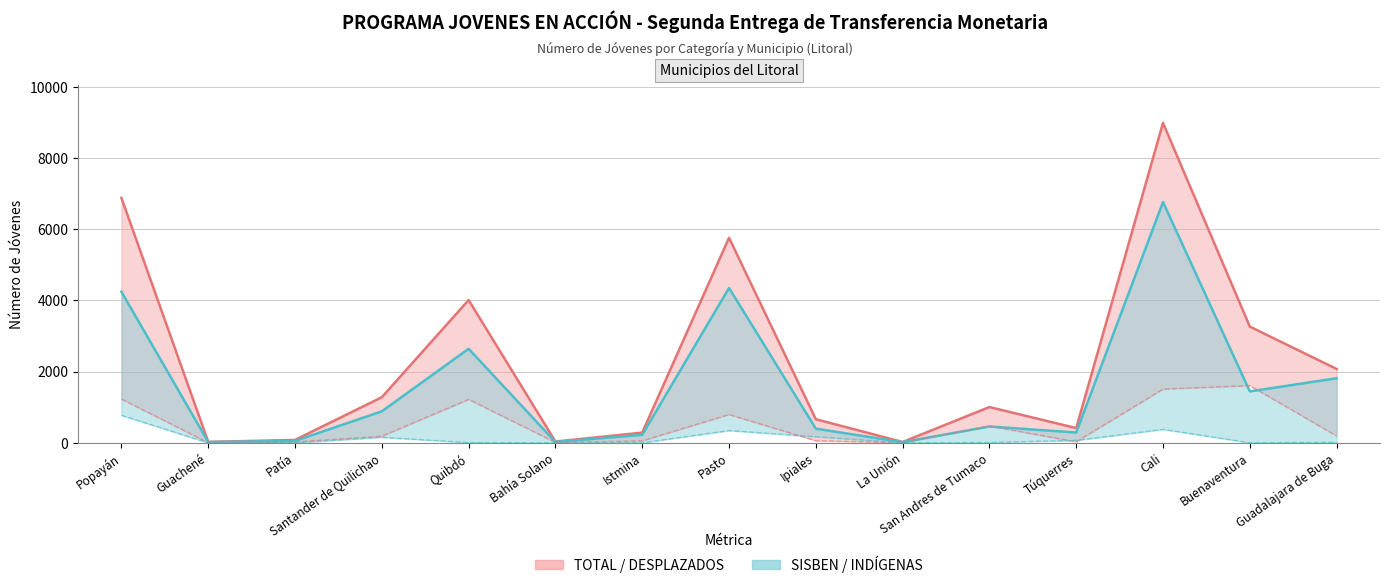

After their last crossing, which series has the higher values: INDÍGENAS Jóvenes or DESPLAZADOS Jóvenes?

DESPLAZADOS Jóvenes